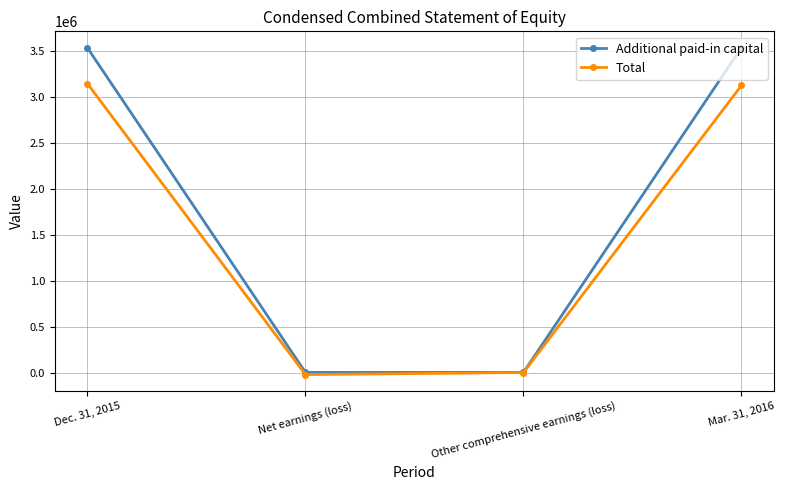

Rank the series by their average value, from highest to lowest.

Additional paid-in capital, Total